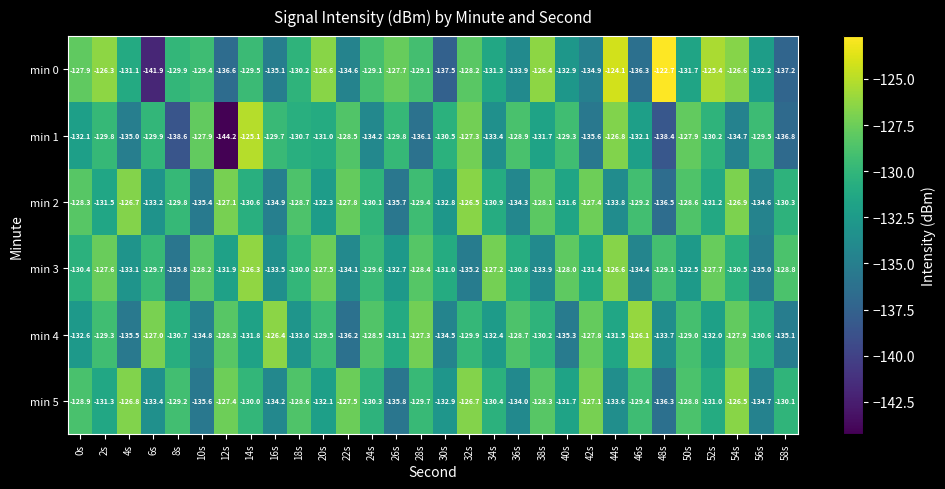

Count the number of data series in this chart.

6